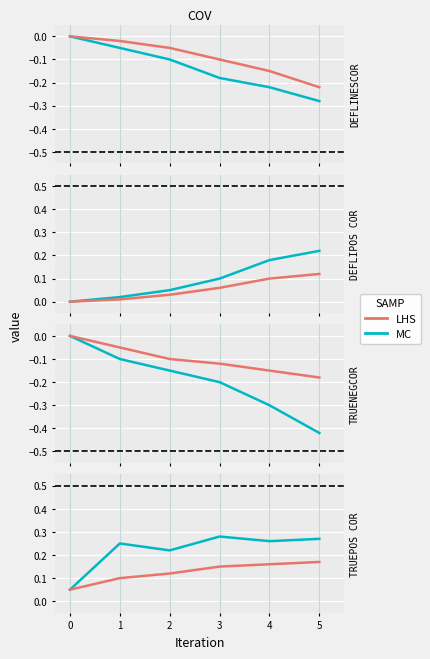

Count the LHS values in the range 0 to 1.

6